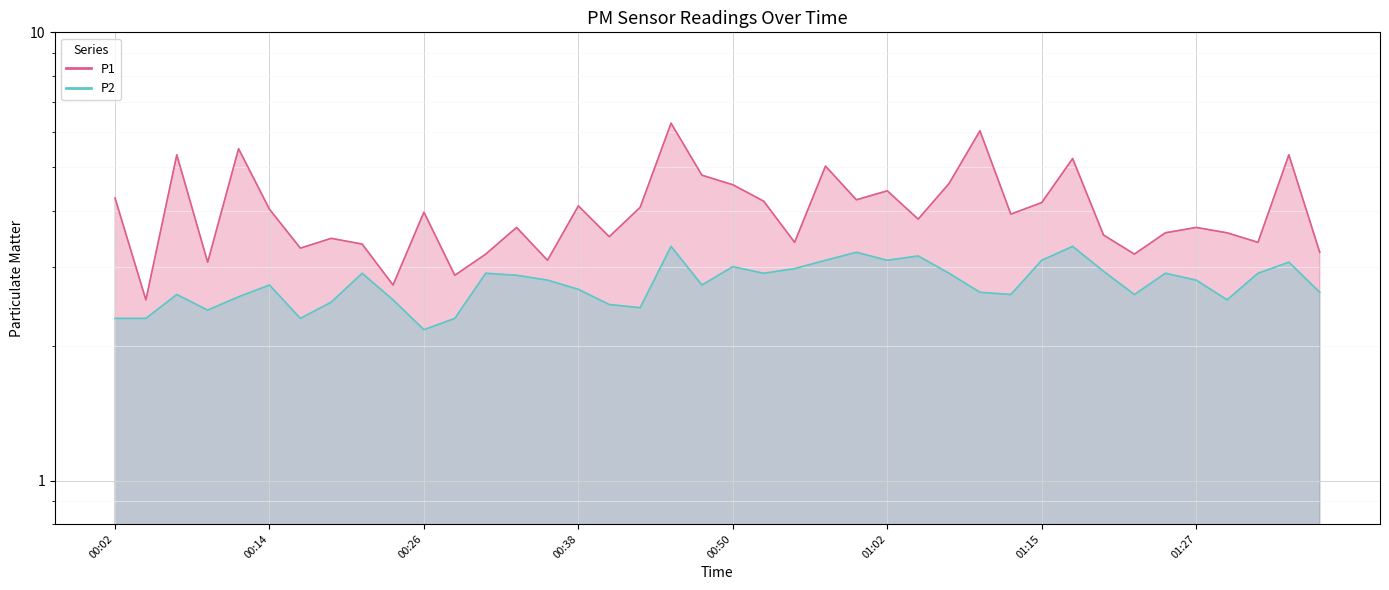

What position from the left is 00:14?

6